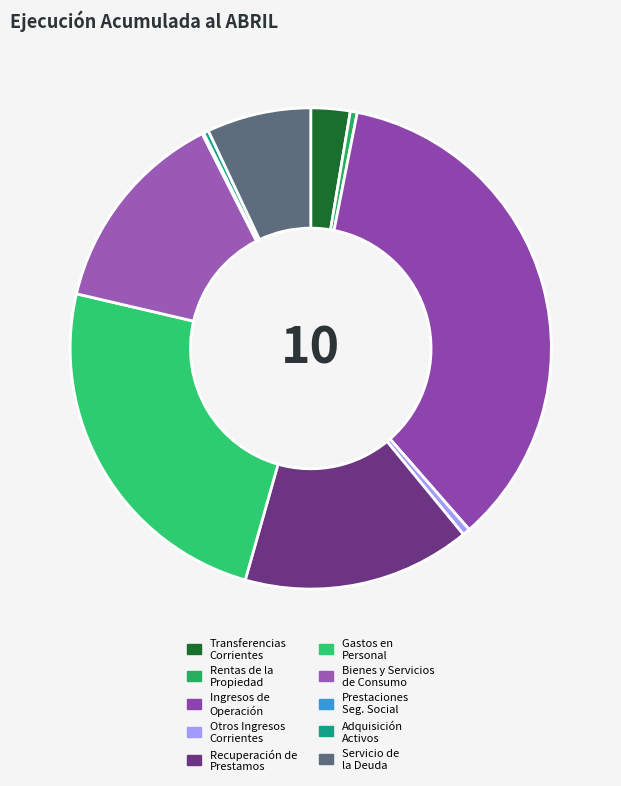

How many slices are in this pie chart?

10